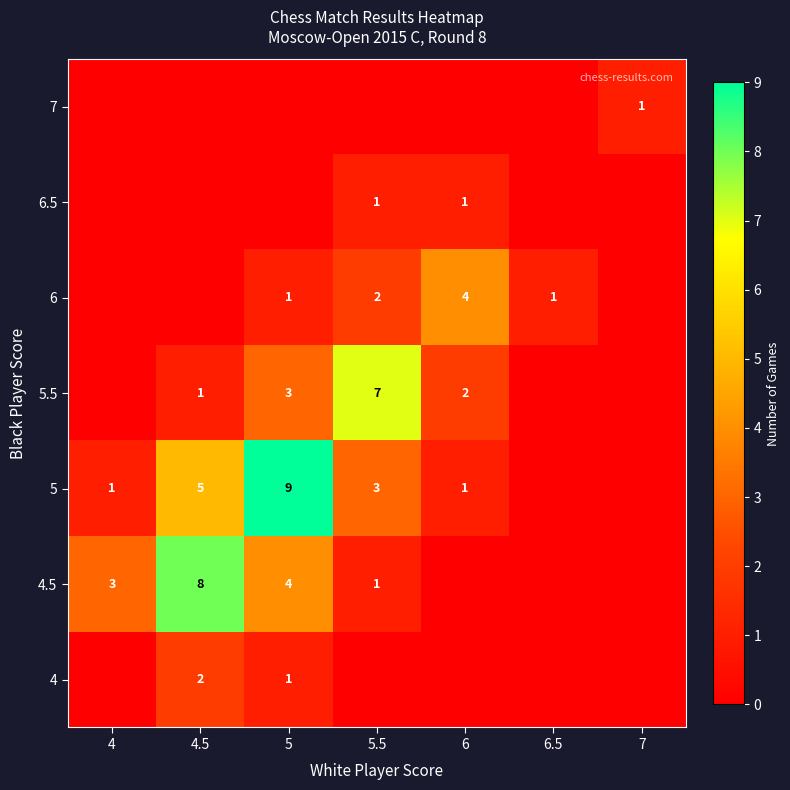

Which label corresponds to the largest value in the chart?

5